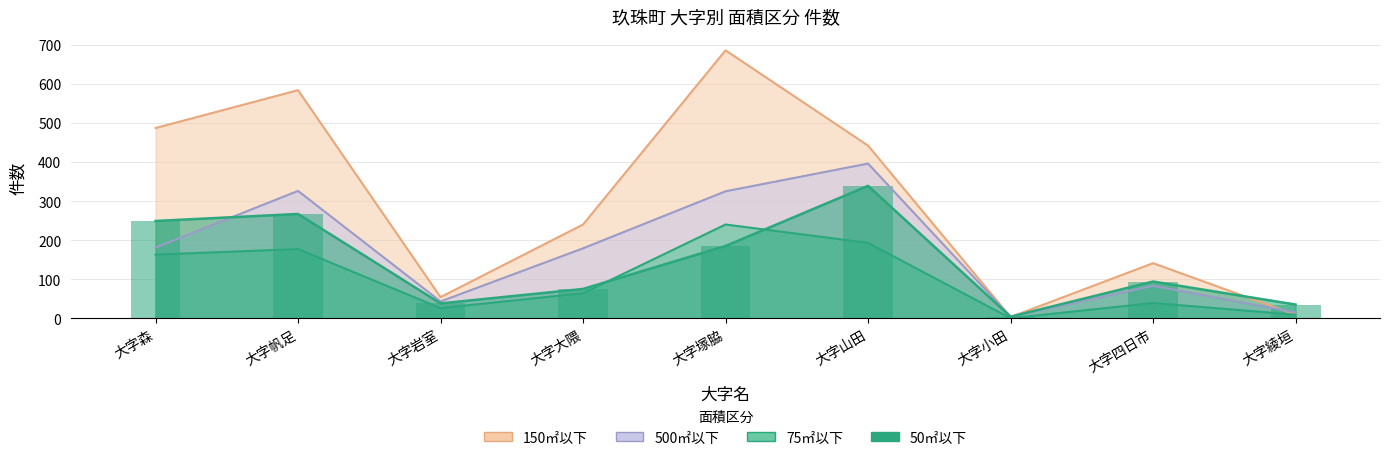

What is the sum of all 50㎡以下 values?

1286